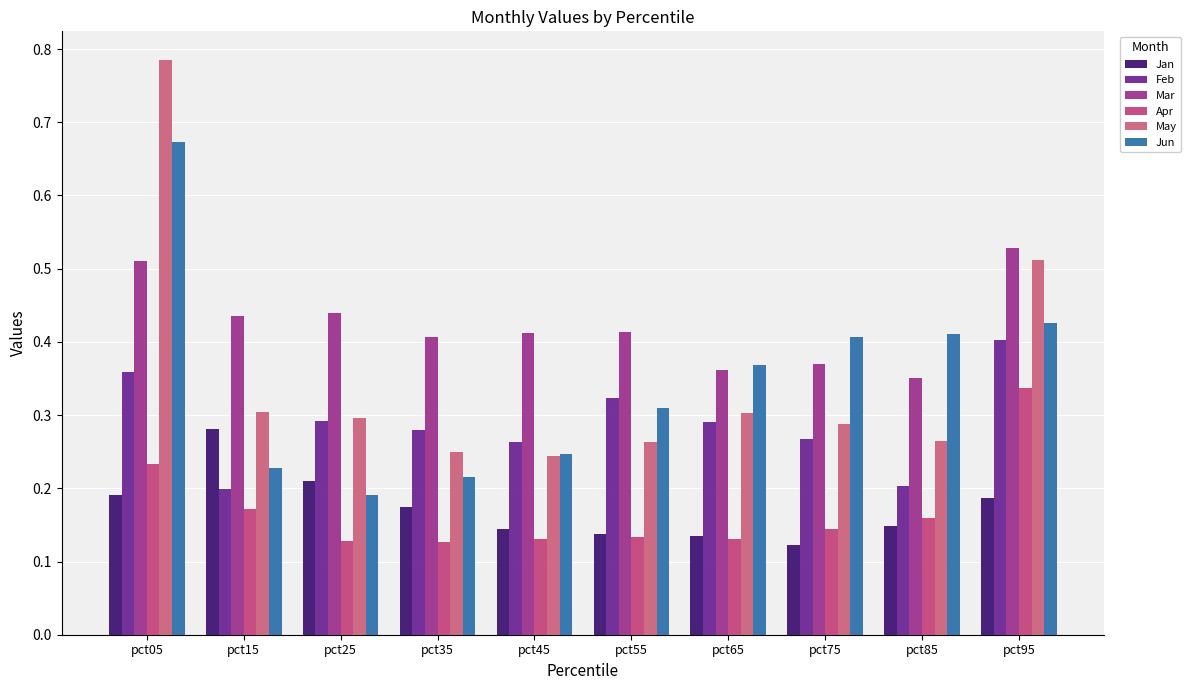

How many bars are there in each group?

6